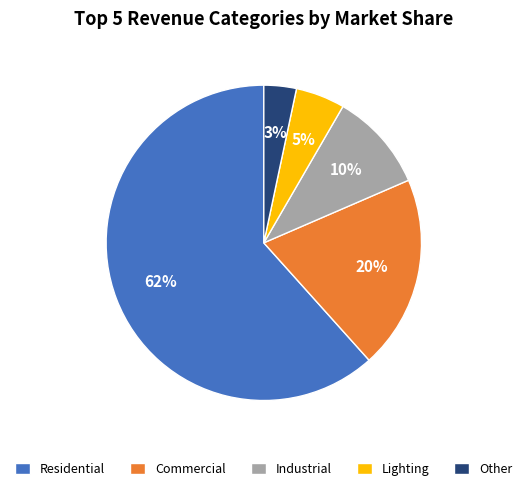

Do Commercial and Industrial together represent more than half of the pie?

No